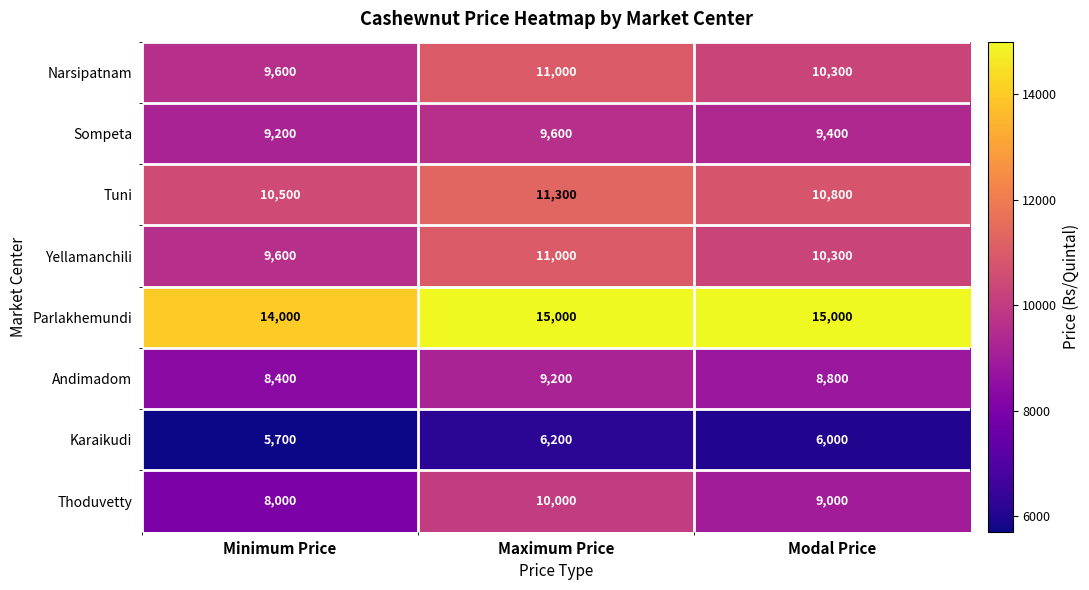

What is the highest value of the Karaikudi series?

6200